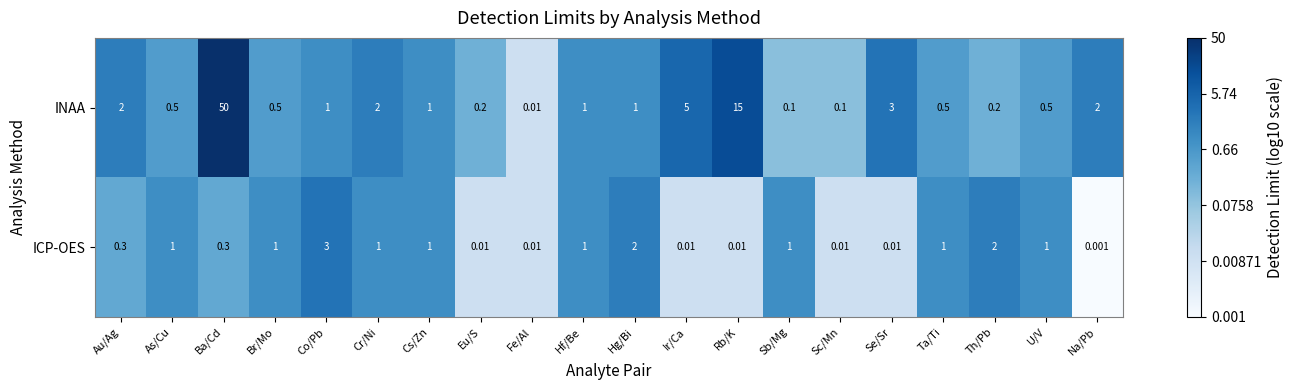

Which series has the largest total across all categories?

INAA